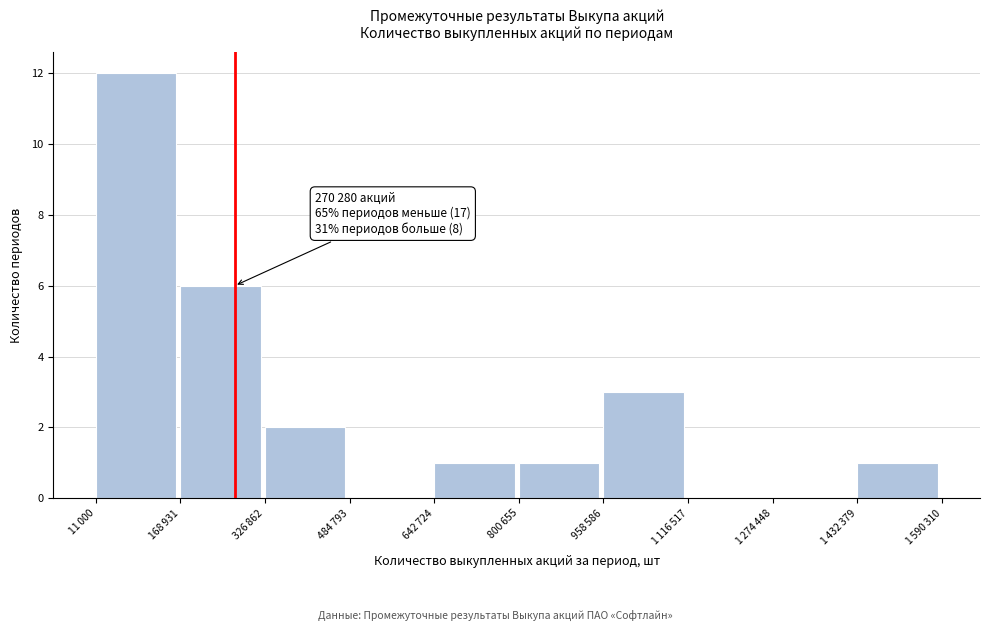

What is the maximum value shown in the chart?

12